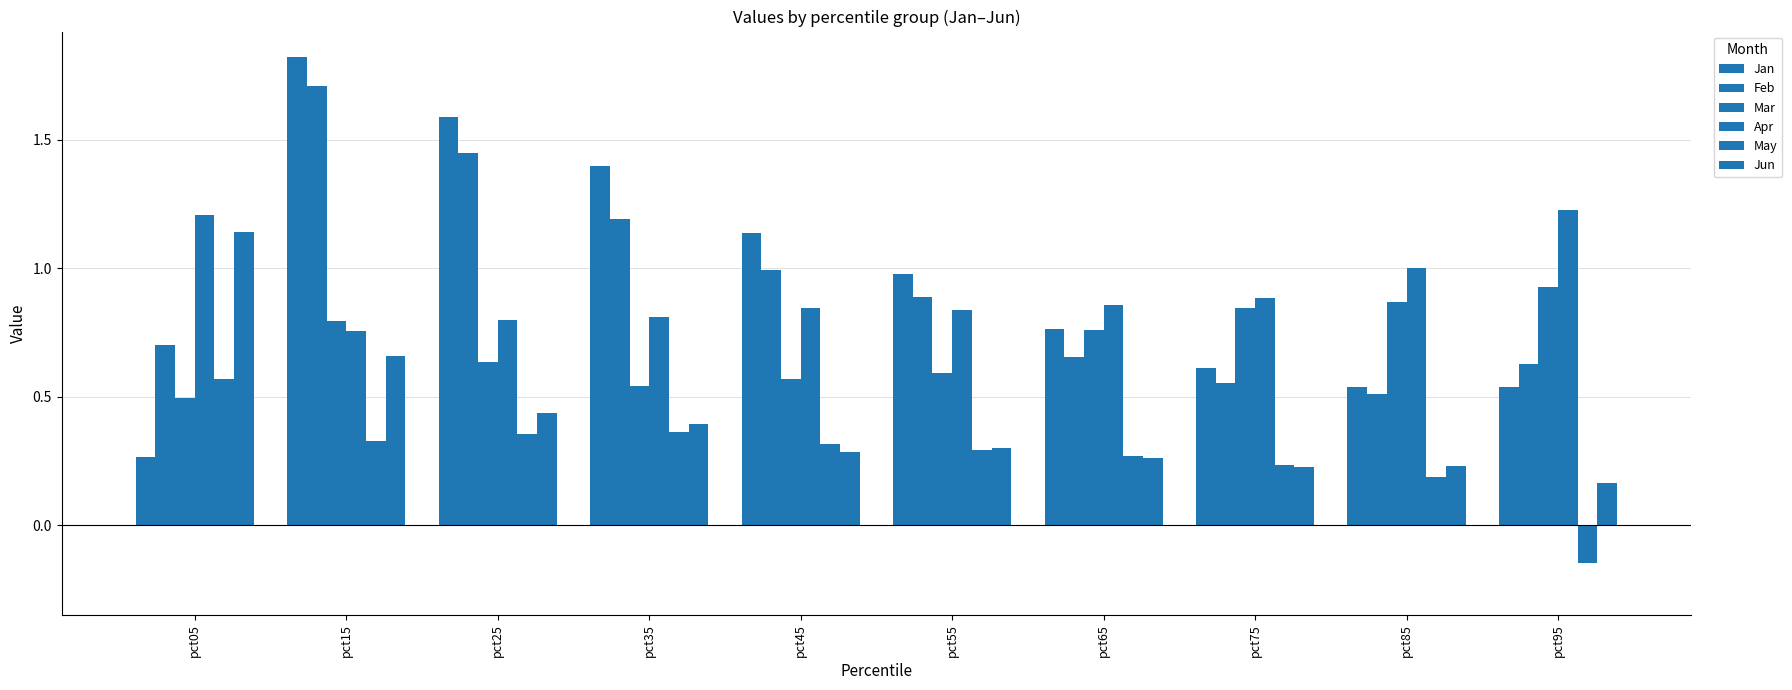

How many groups of bars are there?

10